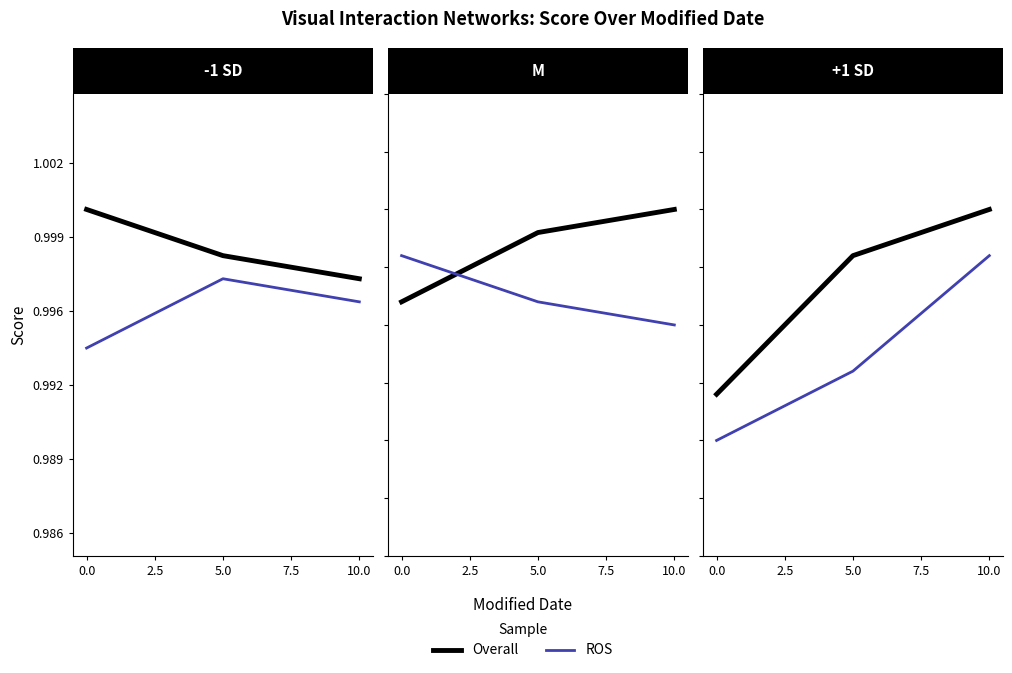

Does the chart display data point markers on the line(s)?

No